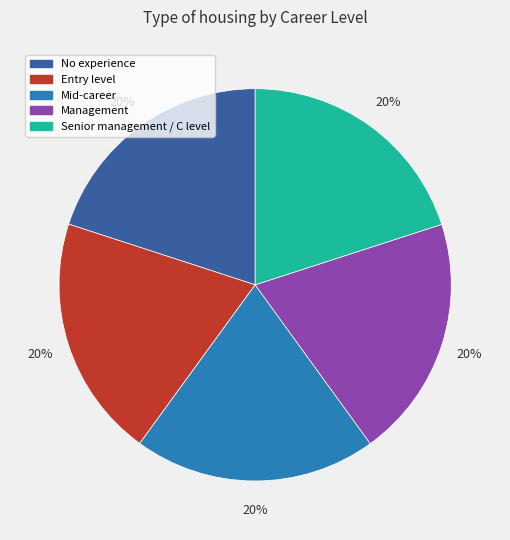

What is the ratio of the value at Management to the value at Entry level?

1.0